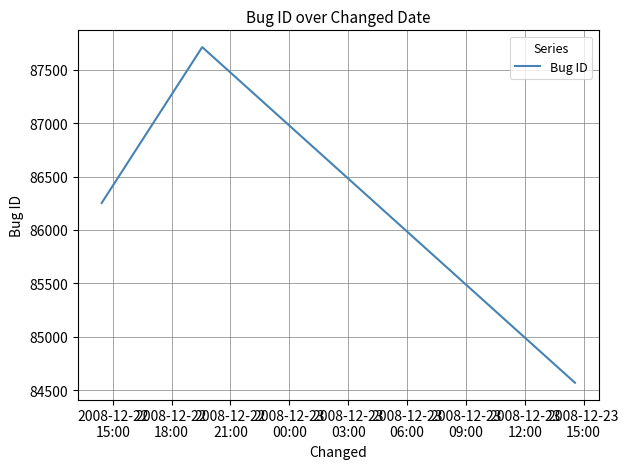

What is the smallest value displayed?

84570